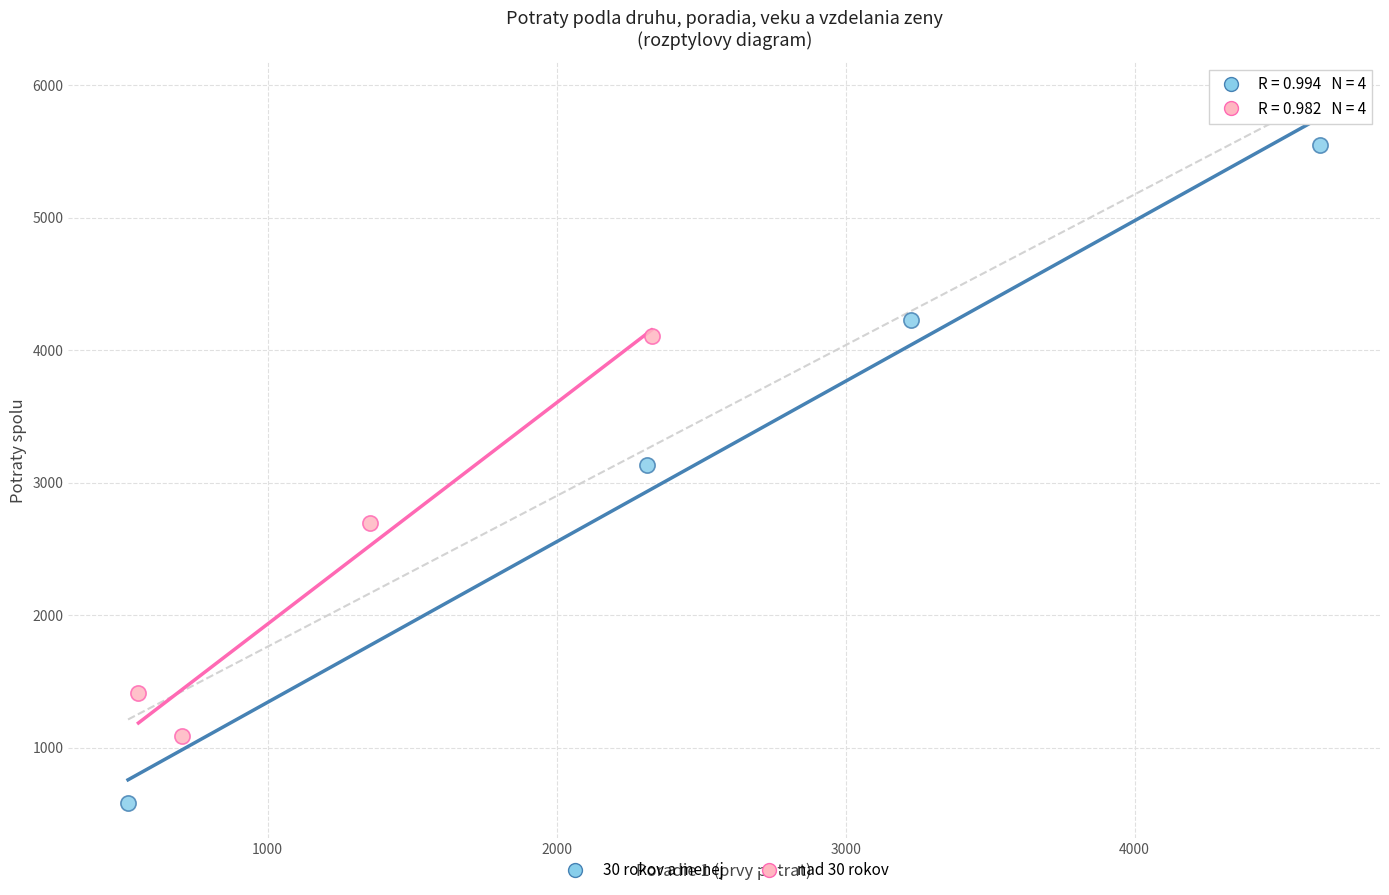

Which series contains the highest Y value?

30 rokov a menej